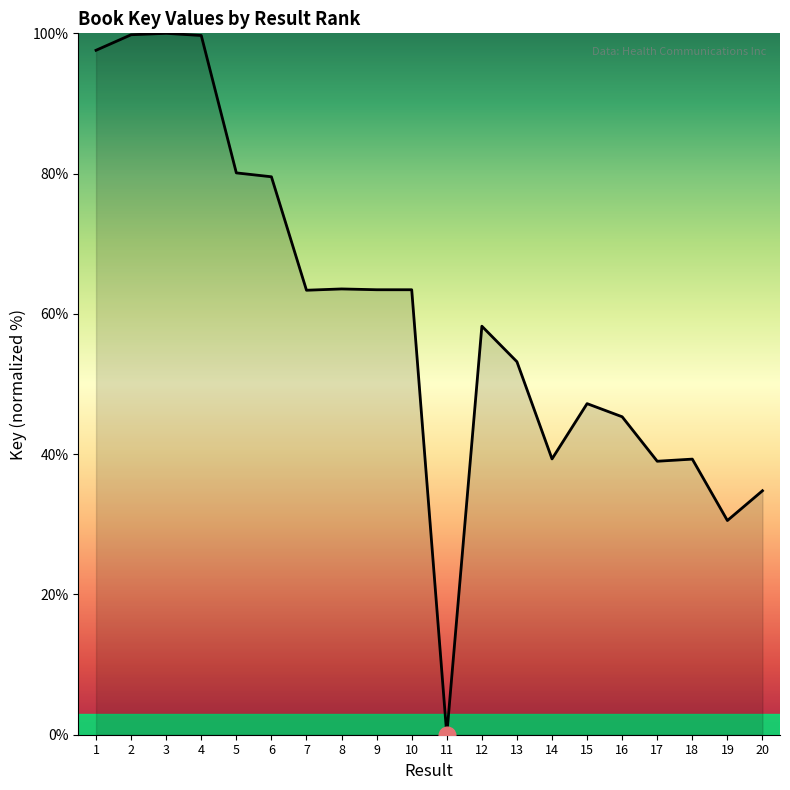

At which category does the chart reach its minimum across all series?

11